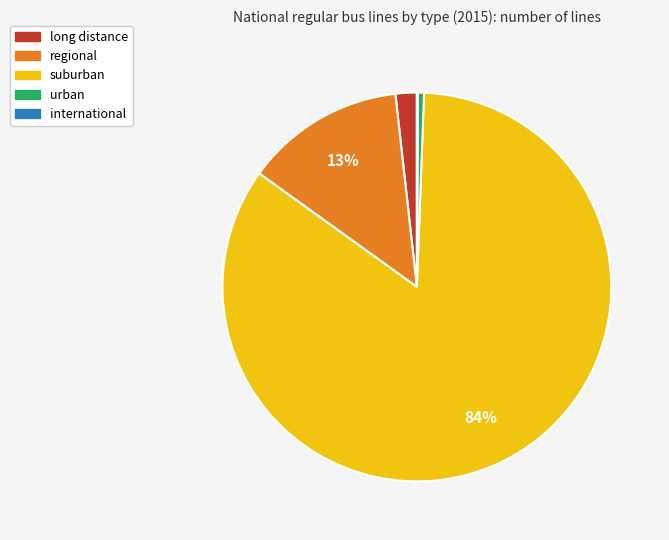

To the nearest percent, what is the average slice percentage?

20%